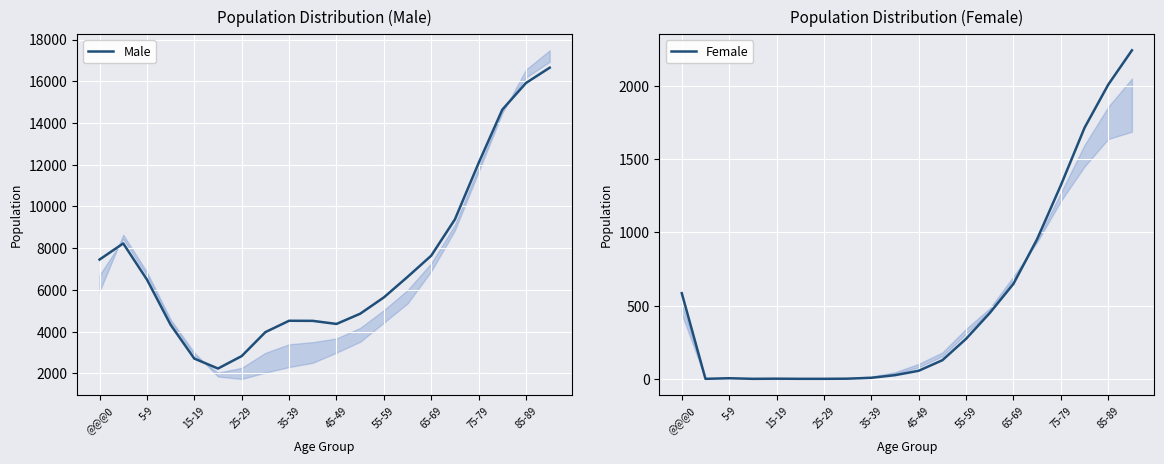

Which category has the highest value in the Female series?

19